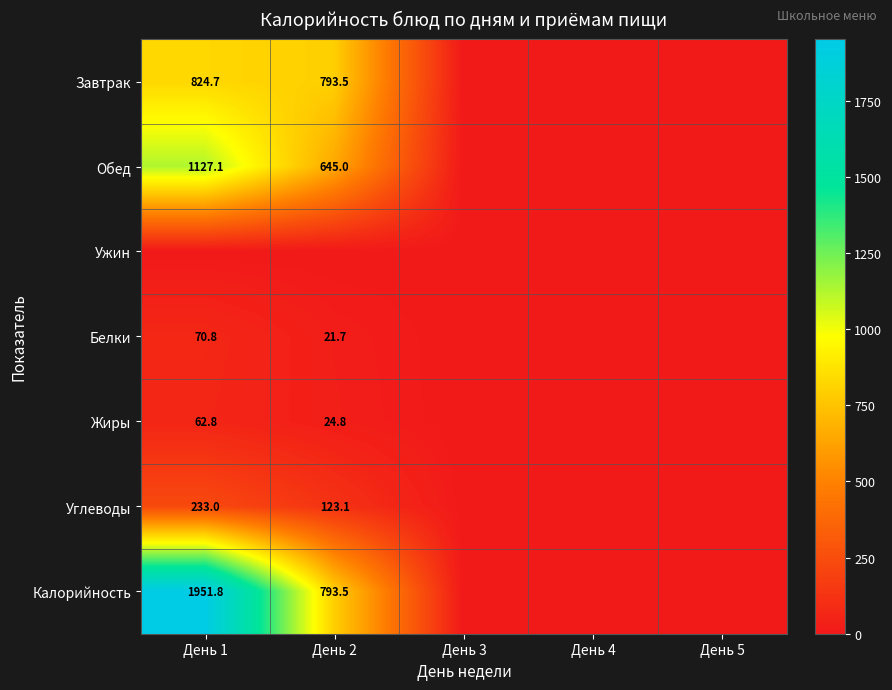

The value of Углеводы at День 1 is 118.3. True or false?

False